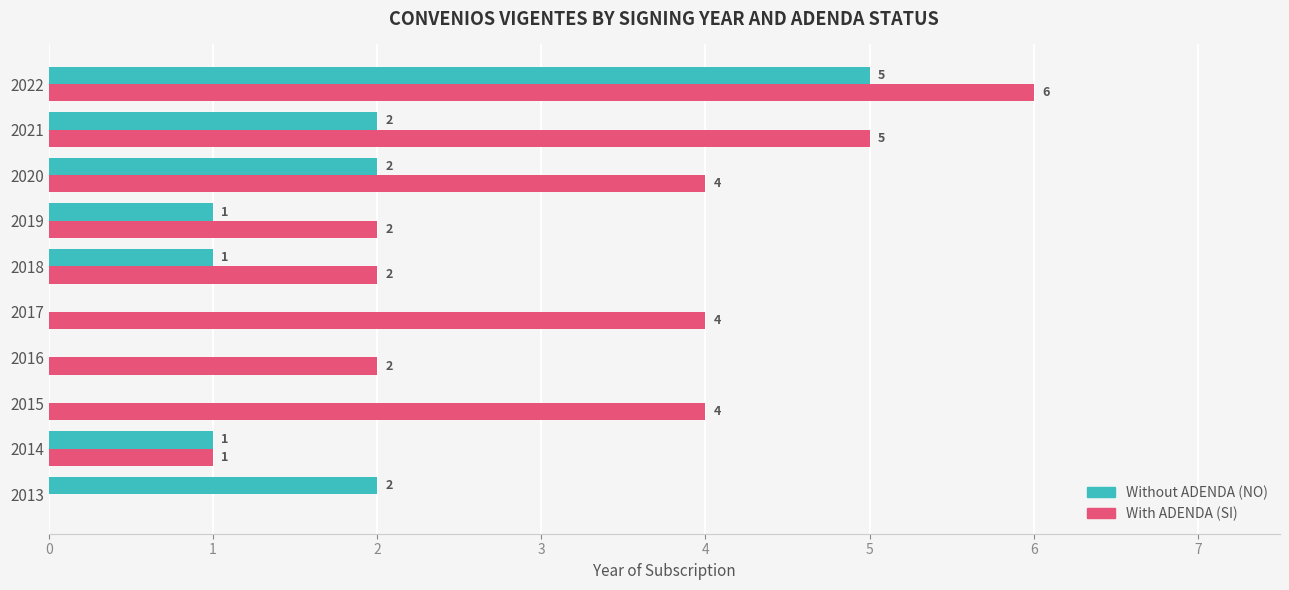

Between 2020 and 2022, which series saw the biggest shift?

Without ADENDA (NO)